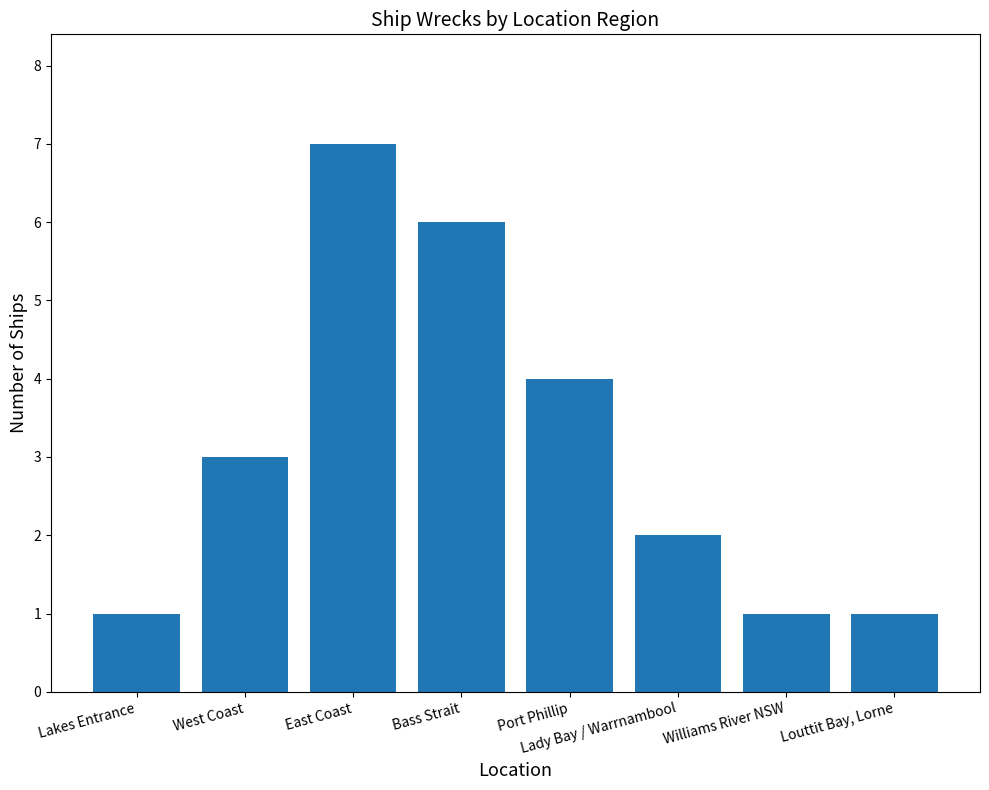

What position from the right is Port Phillip?

4